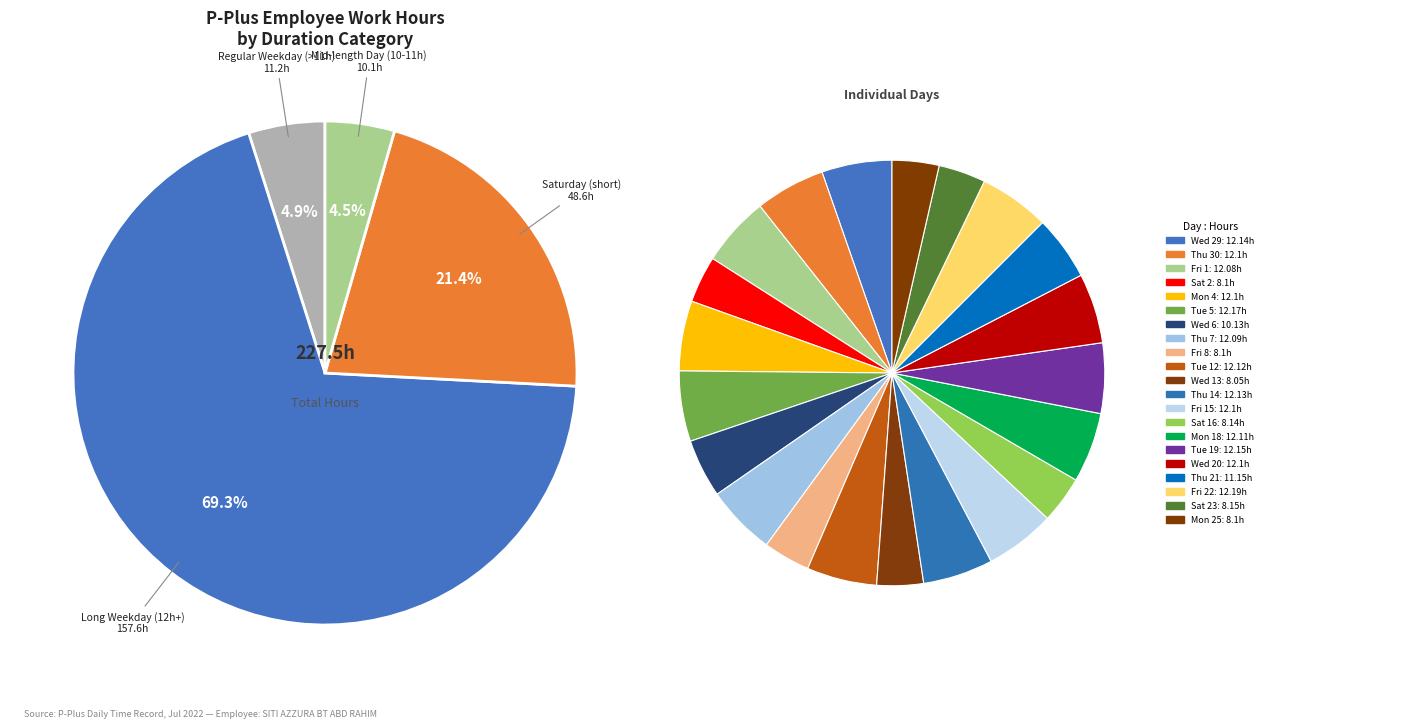

Combined, do Fri 15 and Thu 21 account for over 50%?

No